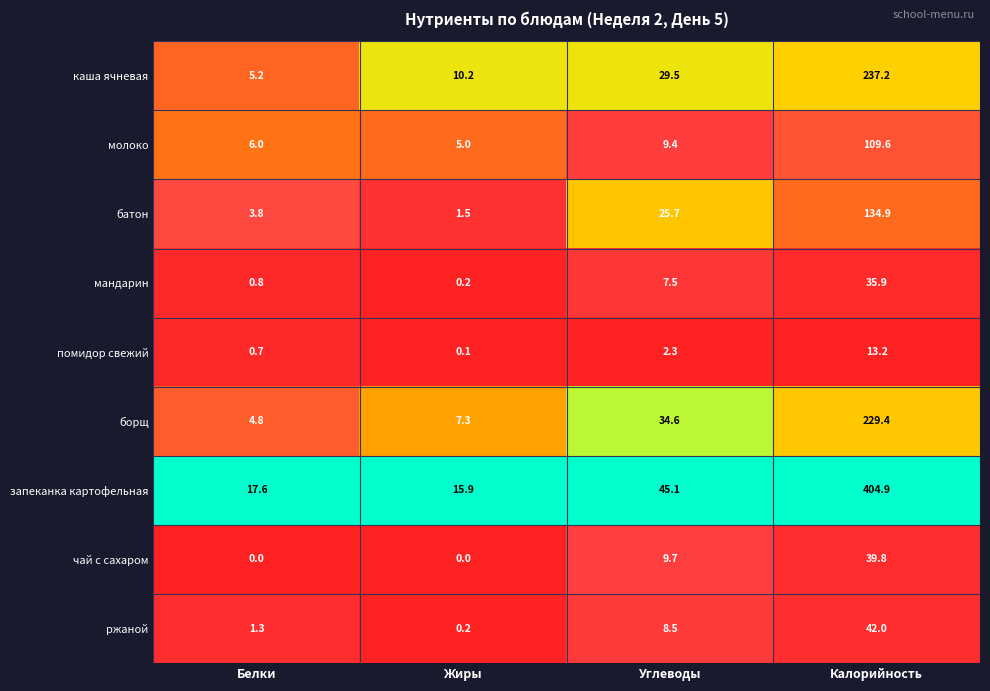

True or false: ржаной has a value of 8.5 at Углеводы.

True